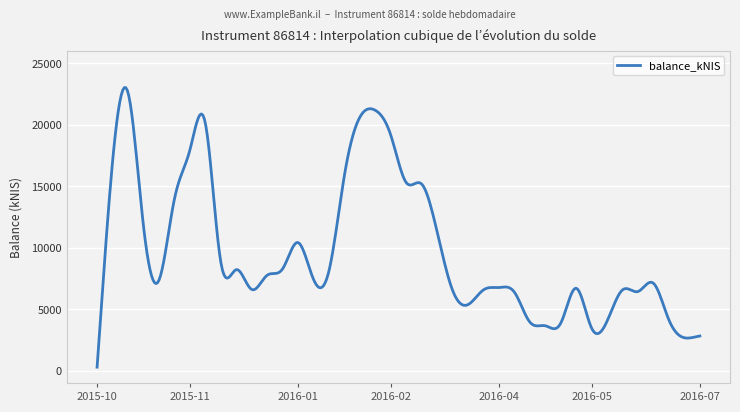

What is the maximum value shown in the chart?

23012.5